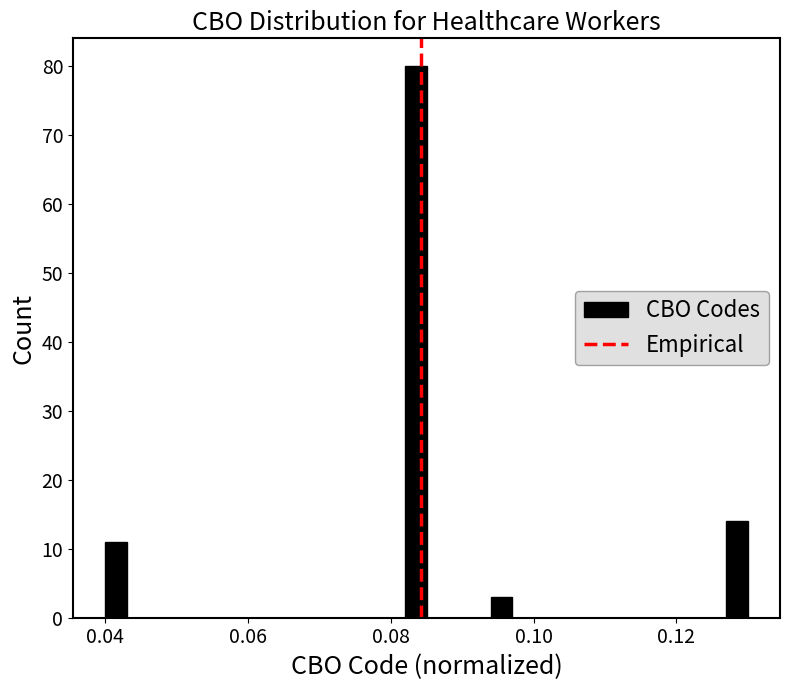

Read against the x-axis, roughly where is the centre of the tallest bar?

0.084